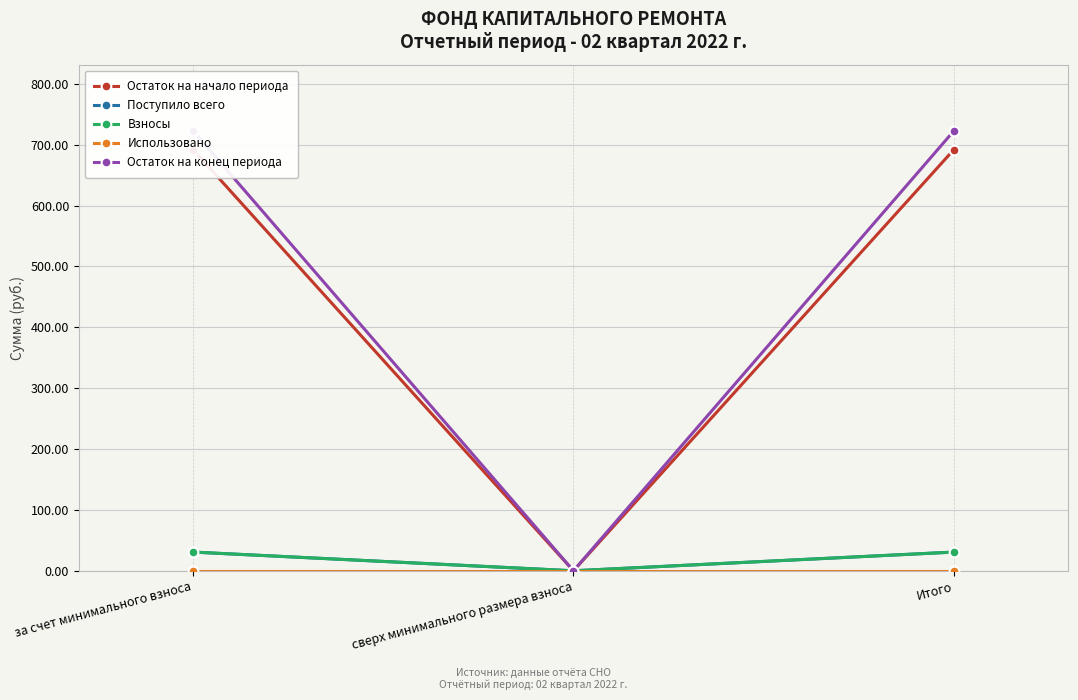

What is the total value across all series at за счет минимального взноса?

1476.3